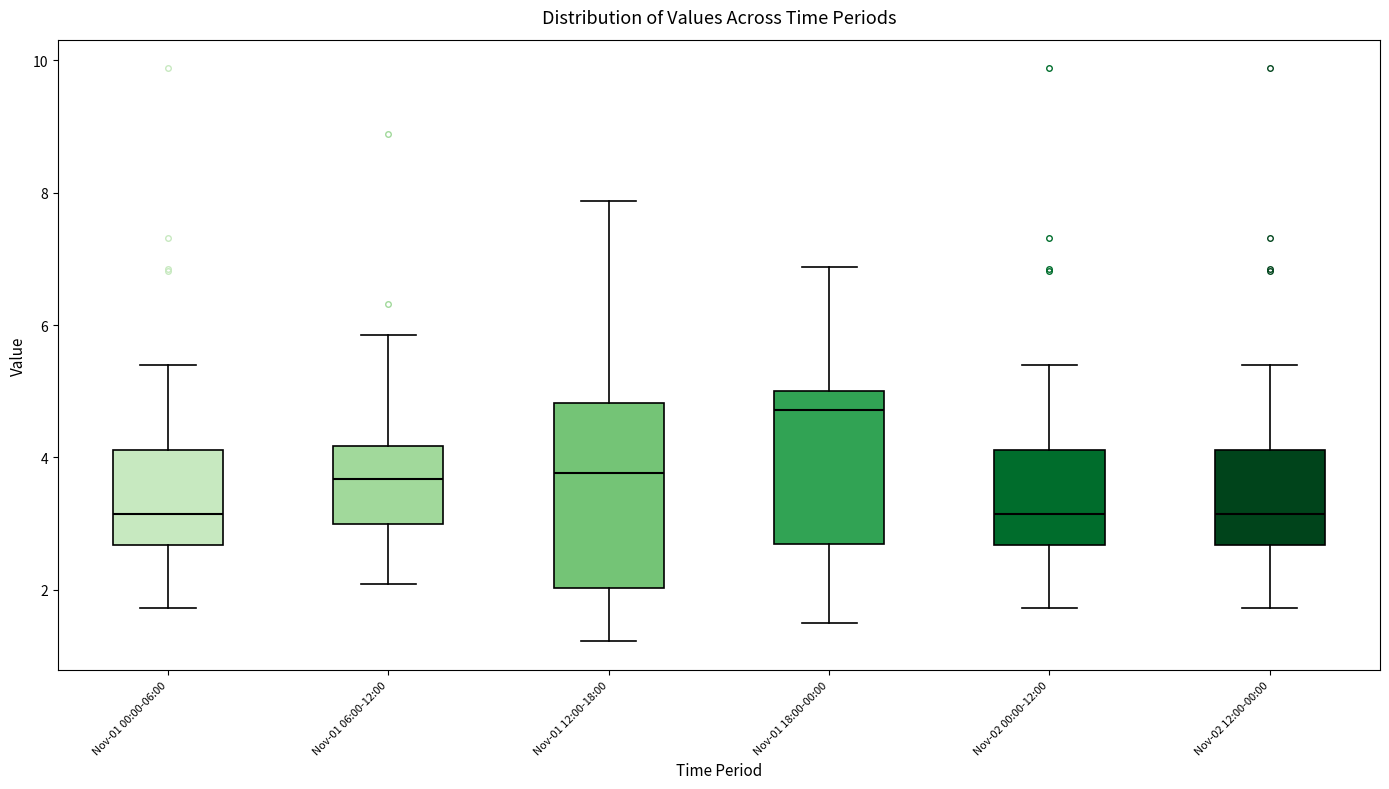

Which box's median line is the highest?

Nov-01 18:00-00:00